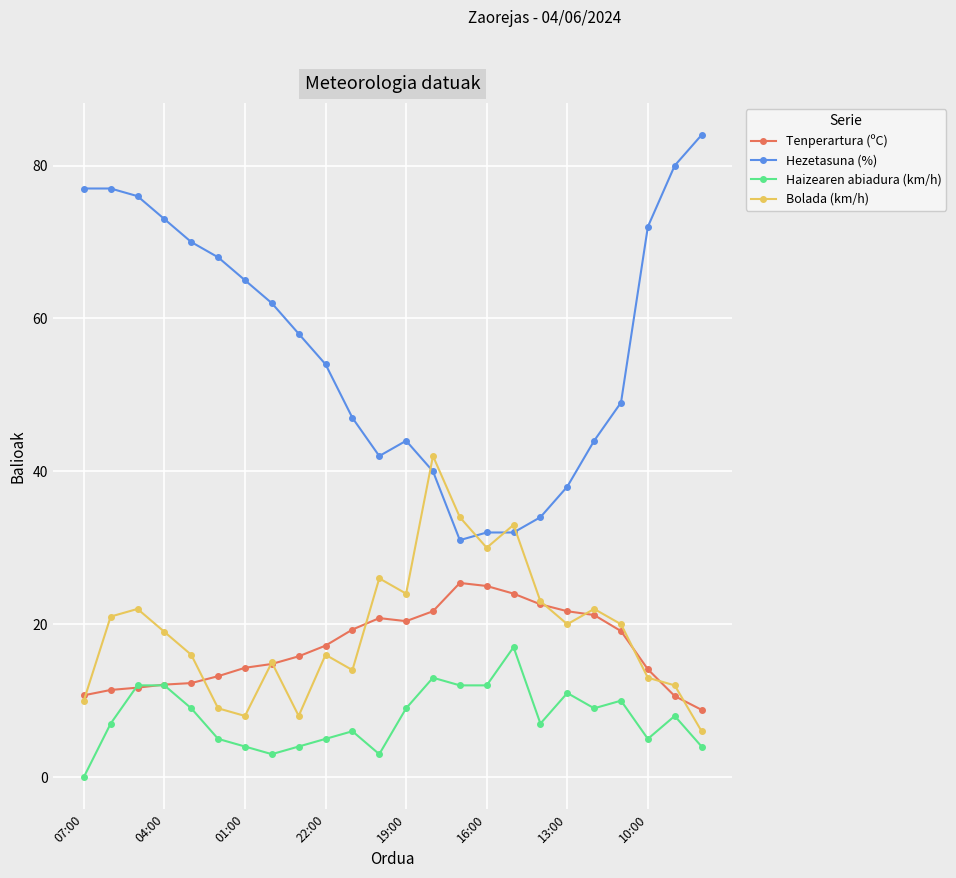

Which series has the widest spread of values?

Hezetasuna (%)